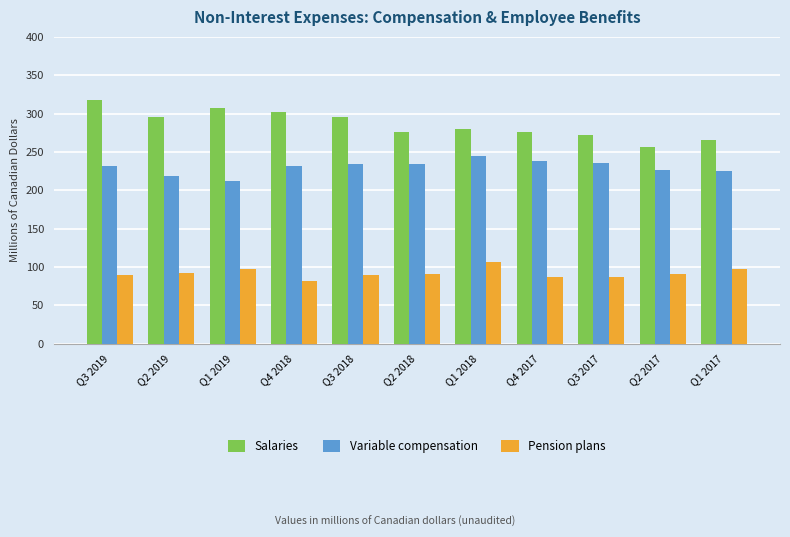

Rank the series at Q3 2017 from lowest to highest value.

Pension plans, Variable compensation, Salaries